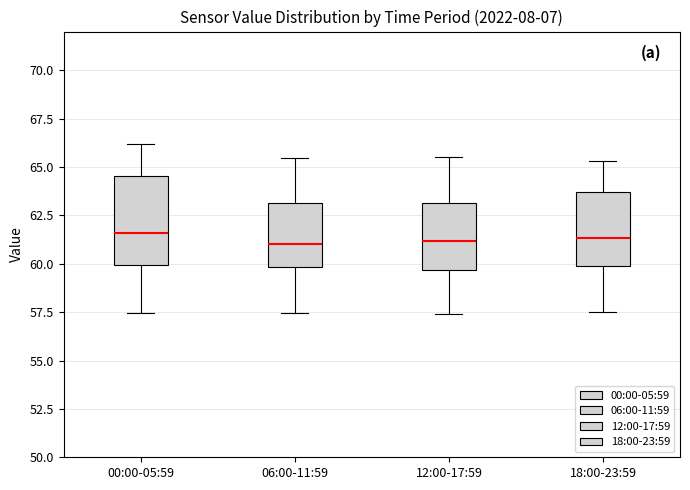

Reading left to right, transcribe this box plot: for each box, give where its median line is, the range the box spans, and where its two whiskers end, as read against the y-axis. The values are not printed on the chart, so give them approximately, as read against the axis.

00:00-05:59: median 61.5, box 60.0 to 64.5, whiskers 57.5 to 66.0
06:00-11:59: median 61.0, box 60.0 to 63.0, whiskers 57.5 to 65.5
12:00-17:59: median 61.0, box 59.5 to 63.0, whiskers 57.5 to 65.5
18:00-23:59: median 61.5, box 60.0 to 63.5, whiskers 57.5 to 65.5